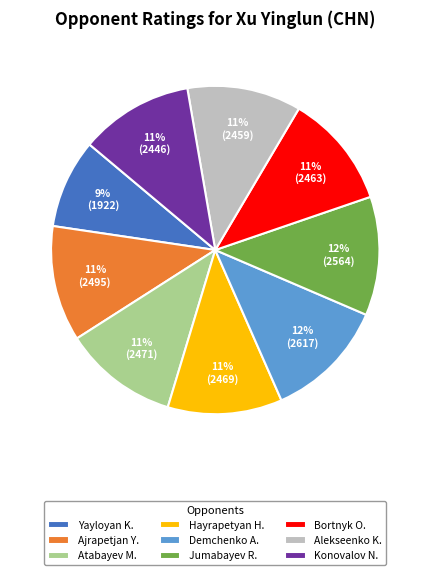

To the nearest percent, what is the difference between the largest and smallest slice percentages?

3%